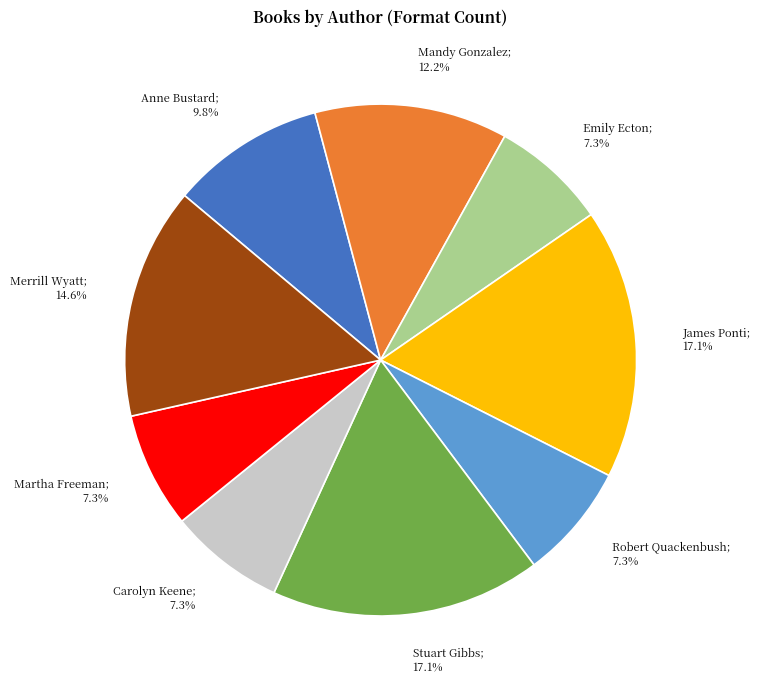

To the nearest percent, what is the average slice percentage?

11%